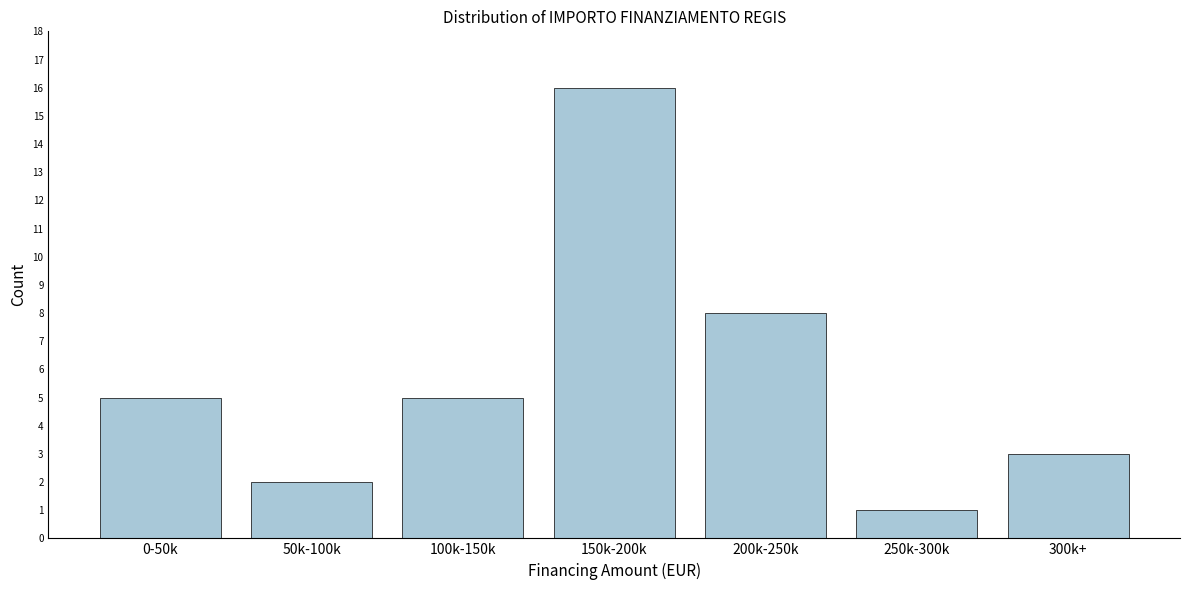

Reading left to right, extract all data points from this chart.

5	2	5	16	8	1	3